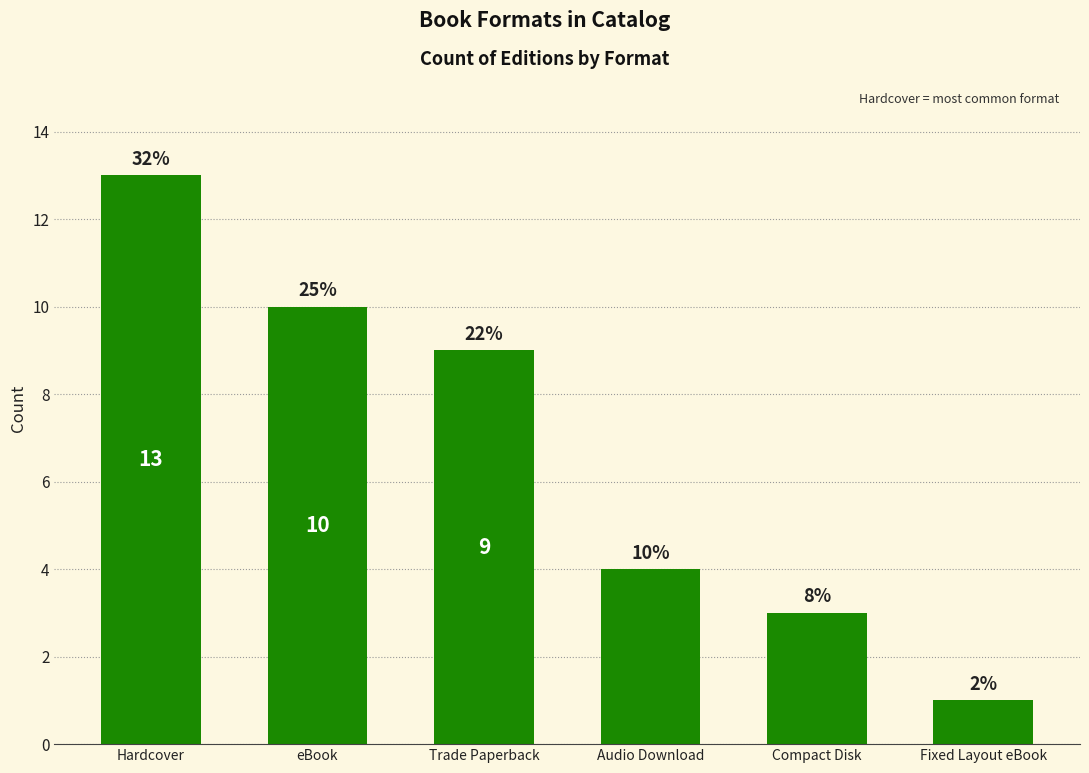

Does the chart contain any negative values?

No